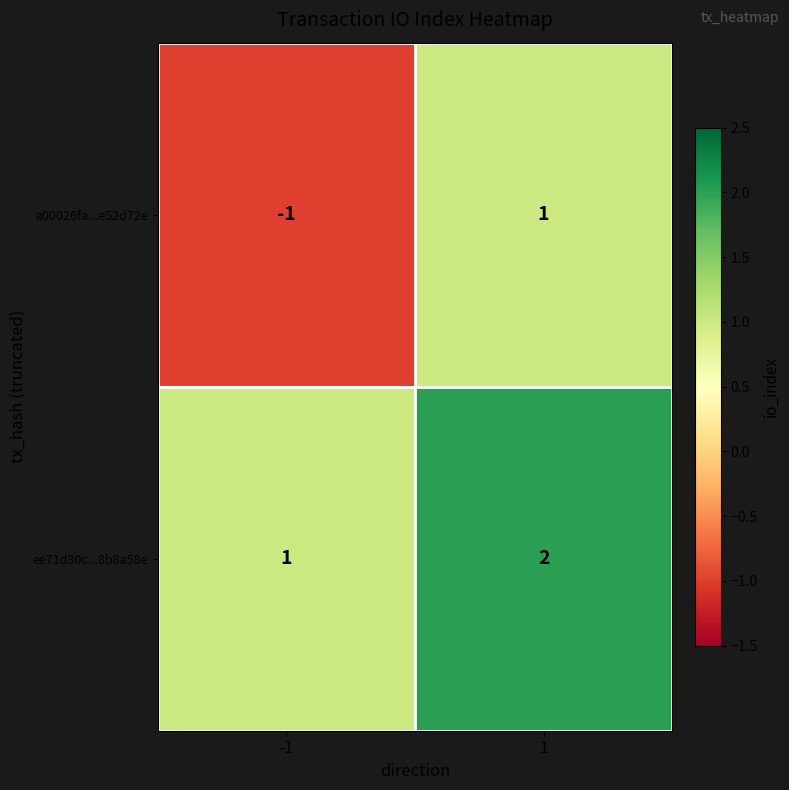

List the labels in order of a00026fa...e52d72e value, smallest first.

-1, 1